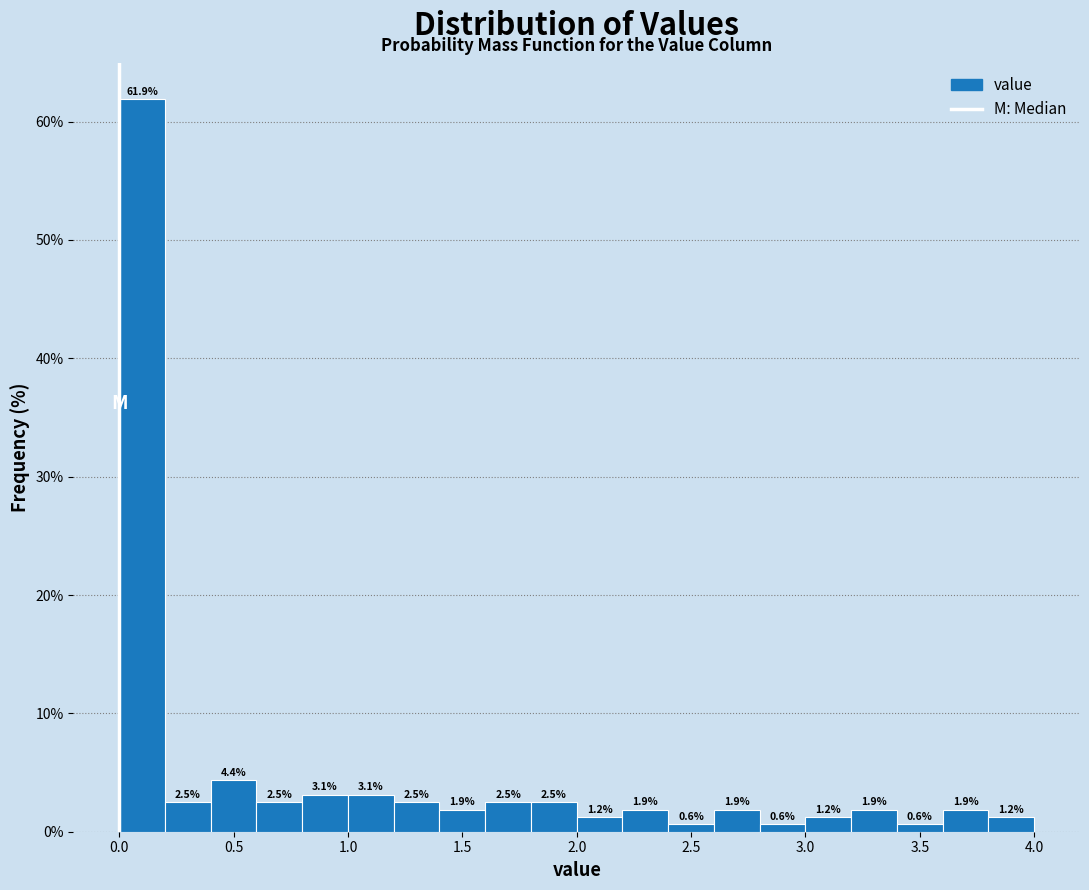

What is the height of the bar covering 0.6 to 0.8 on the x-axis?

2.5